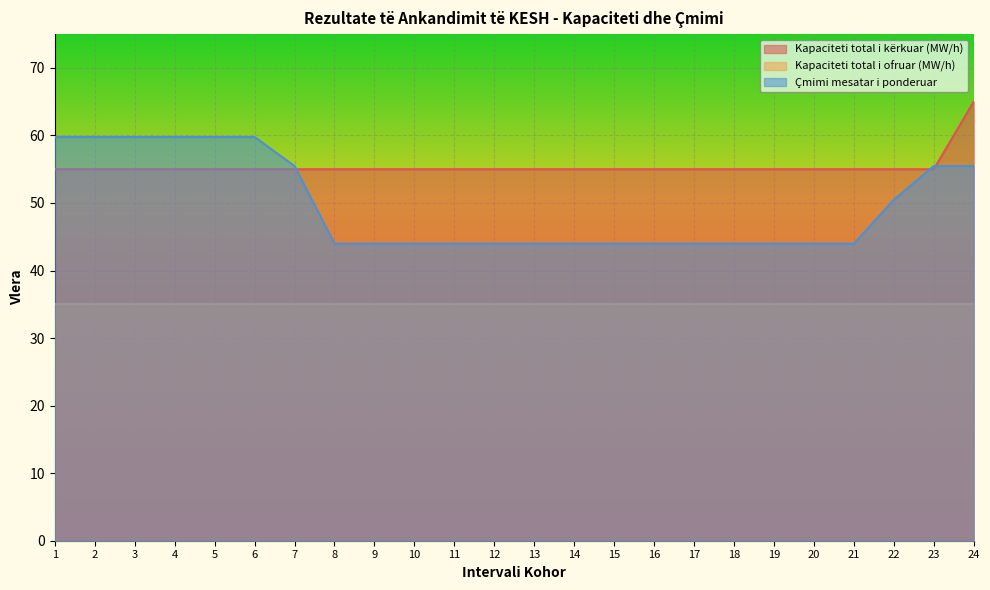

Rank the categories by Kapaciteti total i kërkuar (MW/h) value from highest to lowest.

24, 1, 2, 3, 4, 5, 6, 7, 8, 9, 10, 11, 12, 13, 14, 15, 16, 17, 18, 19, 20, 21, 22, 23